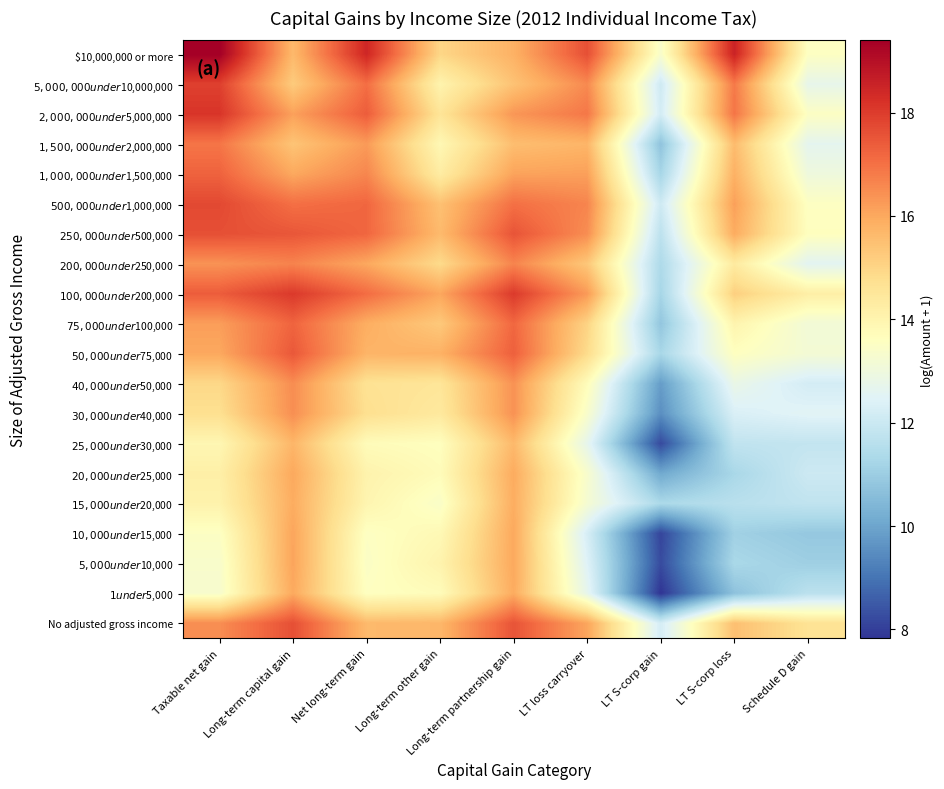

Which label corresponds to the smallest value in the chart?

LT S-corp gain